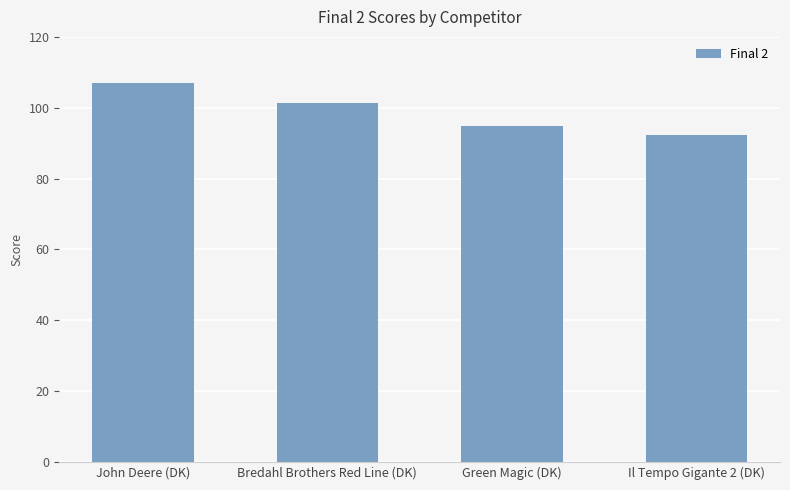

True or false: the data shows 106.9 at John Deere (DK).

True